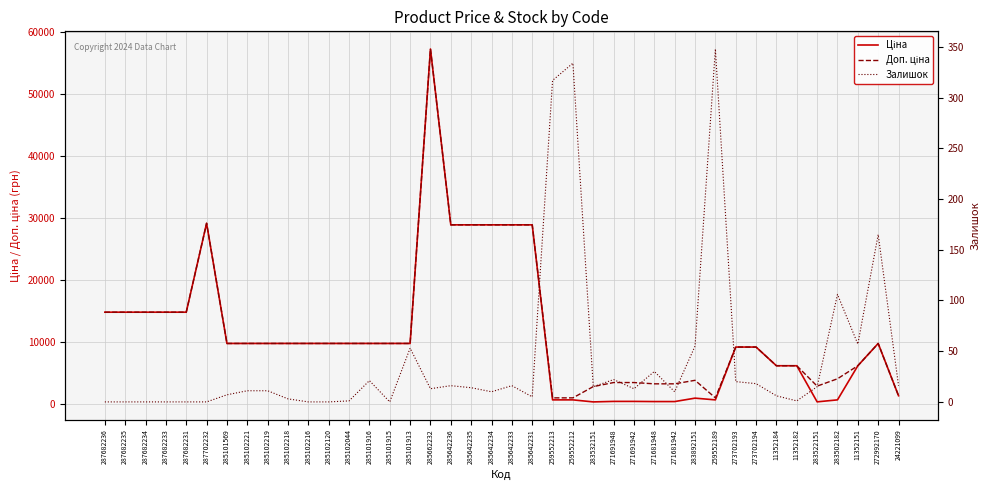

What is the spread (max minus min) of values at 285101915?

9775.5